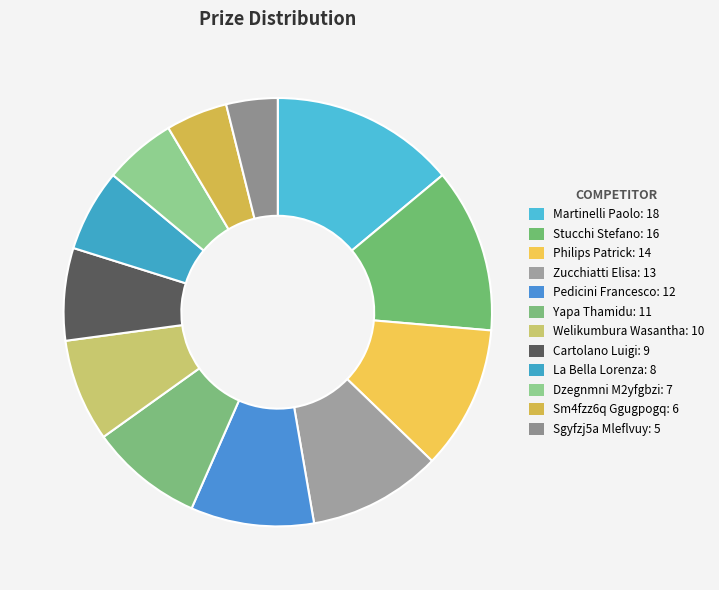

What is the change in value from Pedicini Francesco to Sm4fzz6q Ggugpogq?

-6